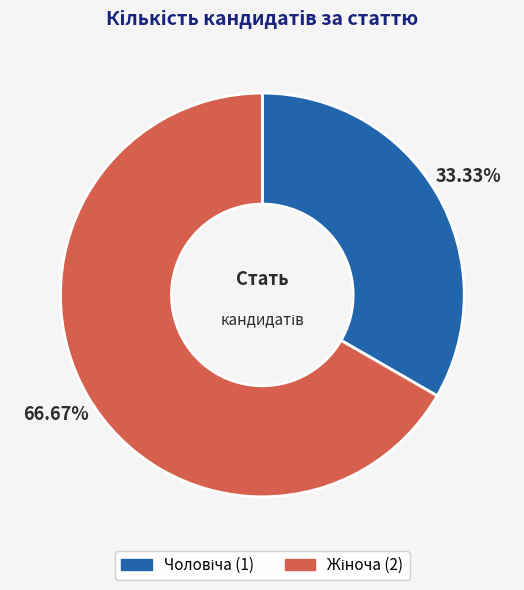

Is there any slice that represents more than half of the pie?

Yes